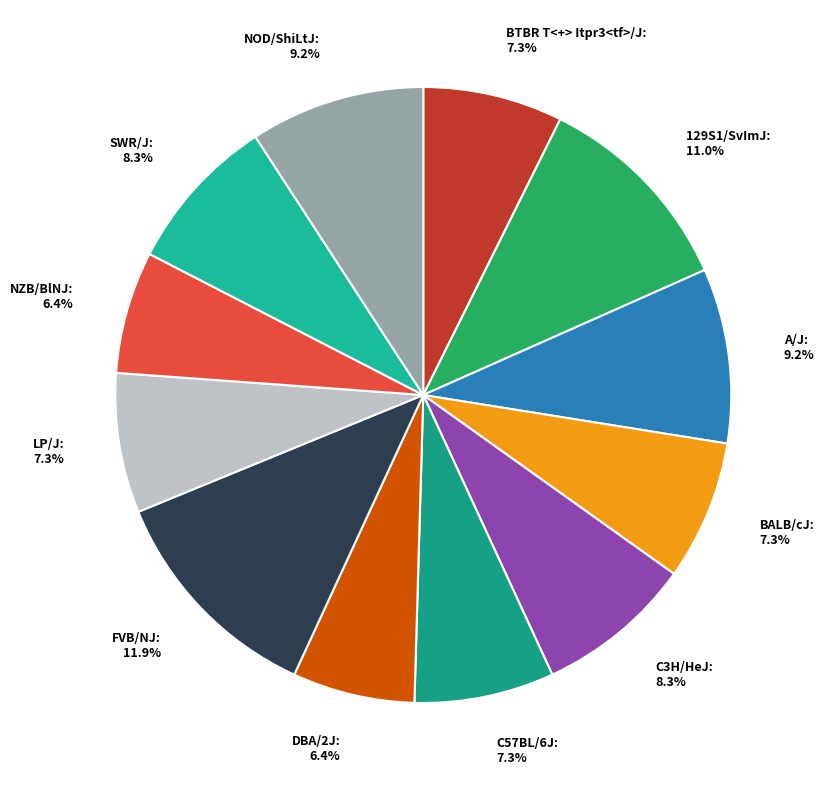

To the nearest percent, what portion does LP/J represent?

7%